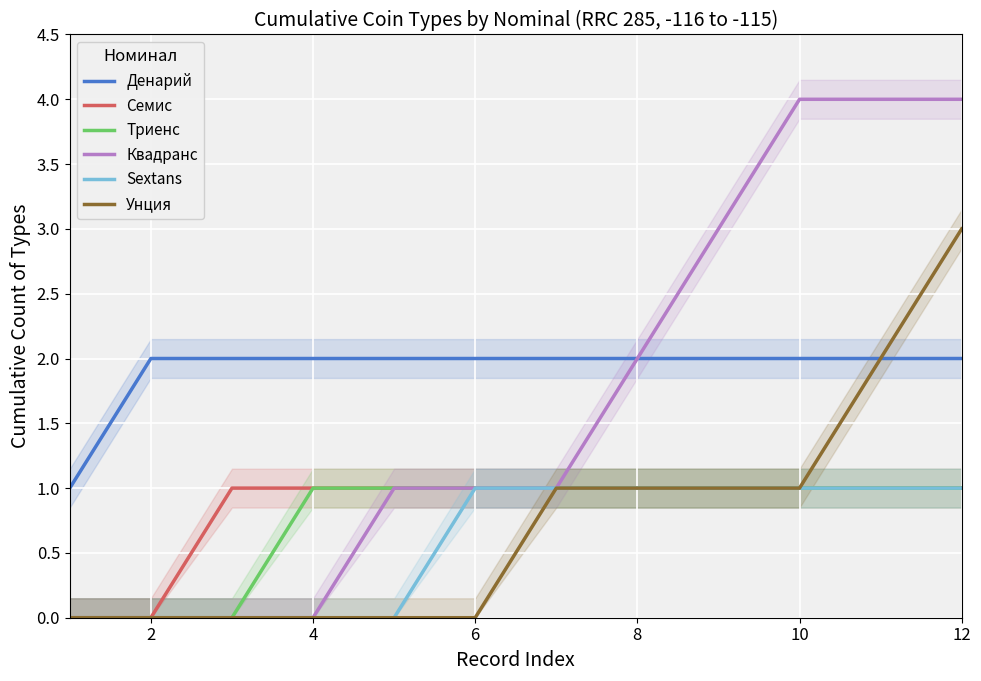

Which category has the highest value in the Унция series?

12